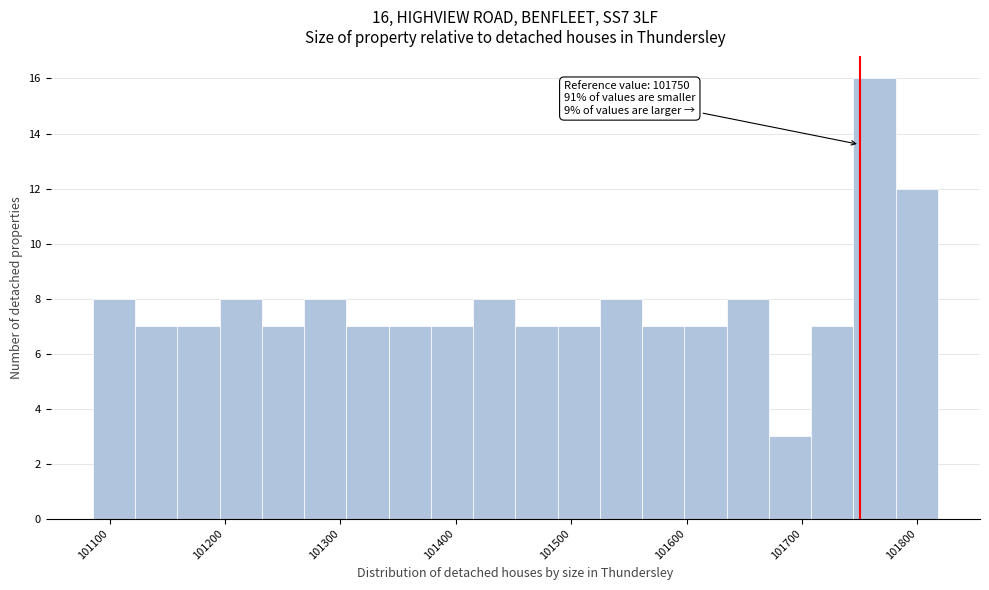

Read against the x-axis, roughly where is the centre of the tallest bar?

101760